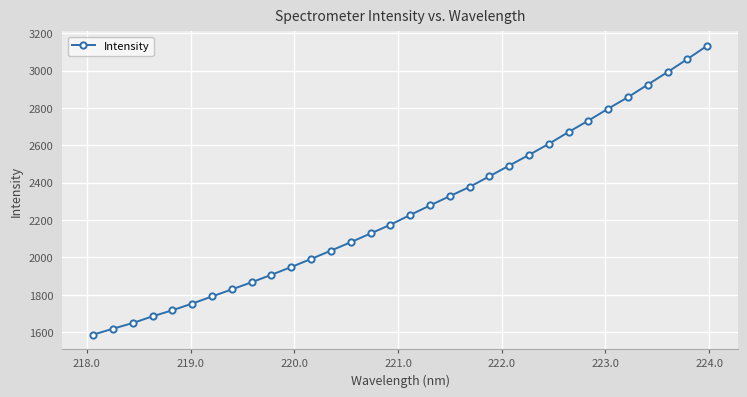

What is the sum of all values?

72227.5